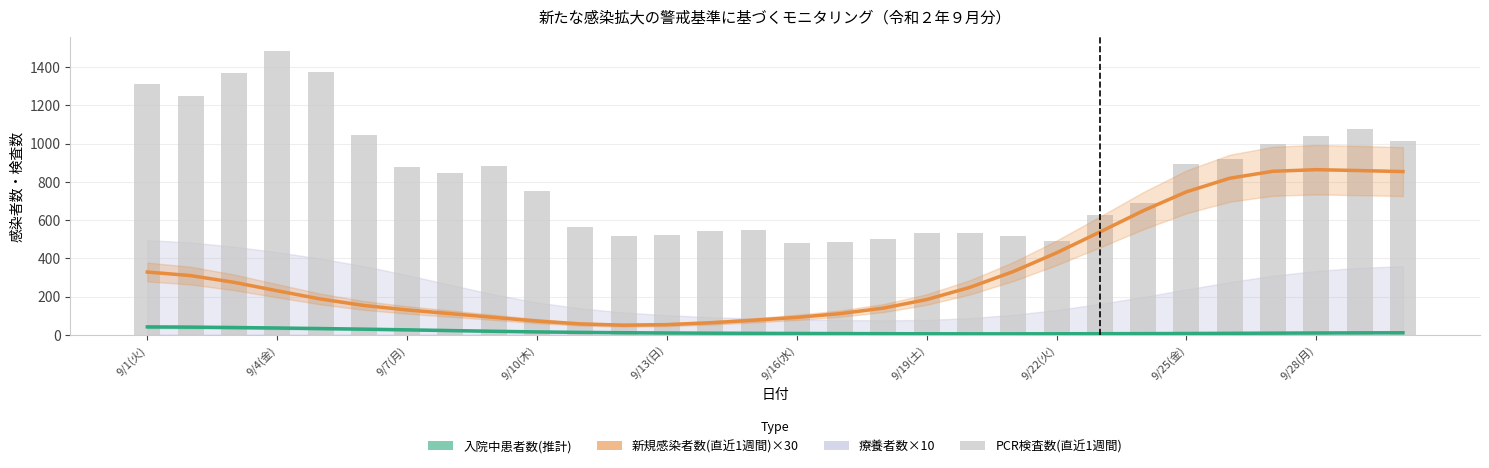

The value of PCR検査数(直近1週間) at 9/22(火) is 444.6. True or false?

False